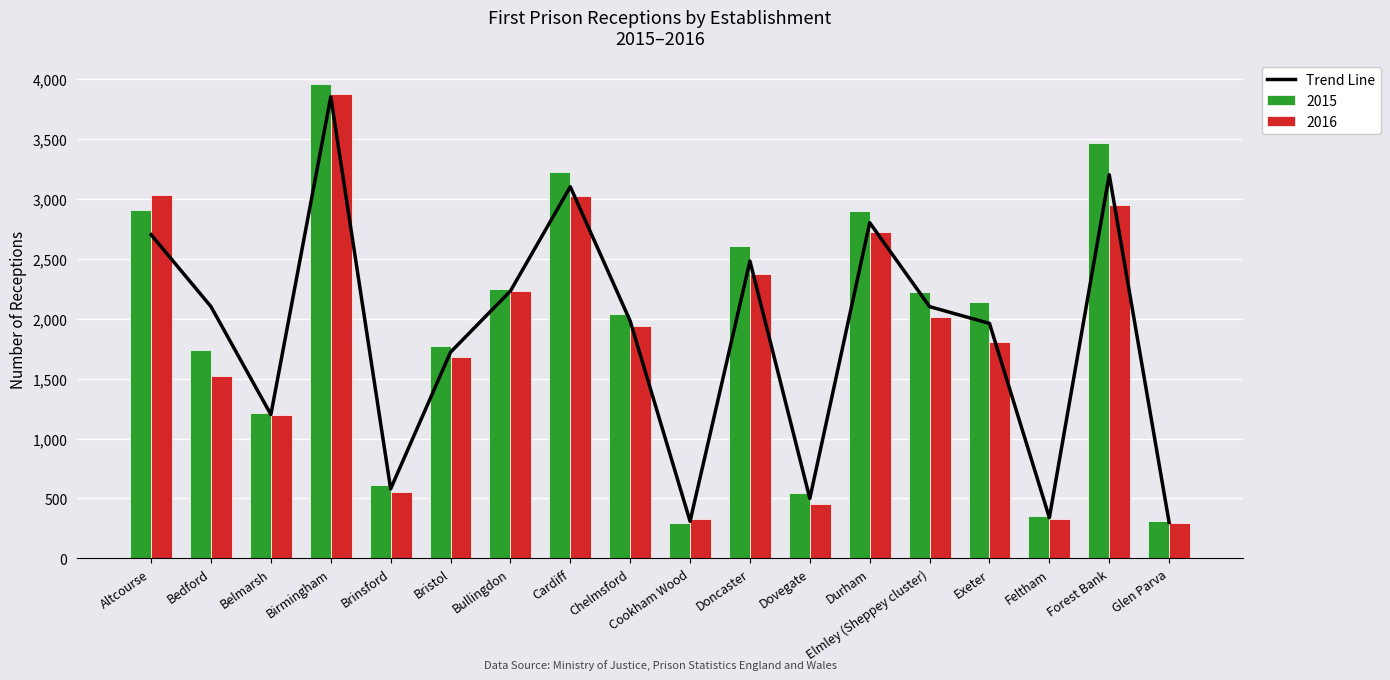

What is the value of the 14th bar from the left?

2100